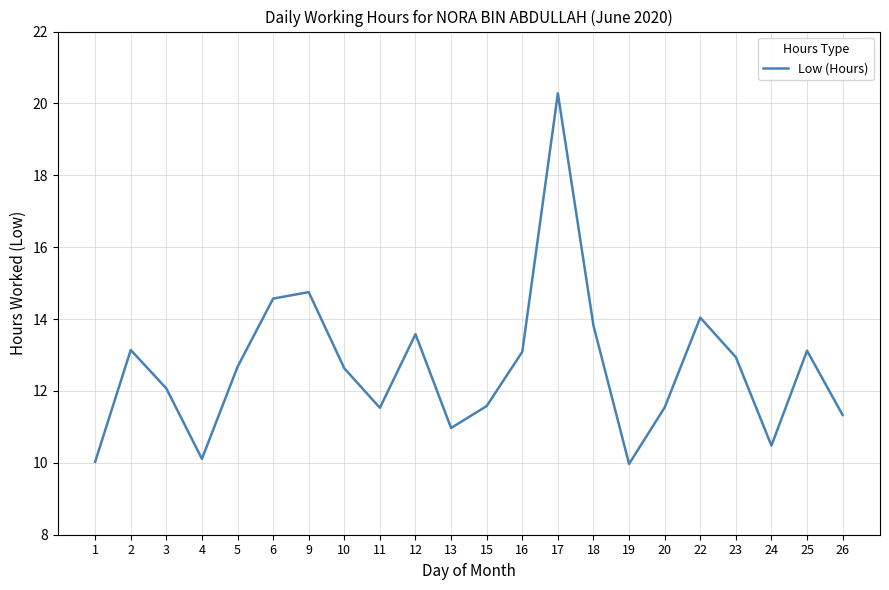

The value at 23 is 12.9. True or false?

True